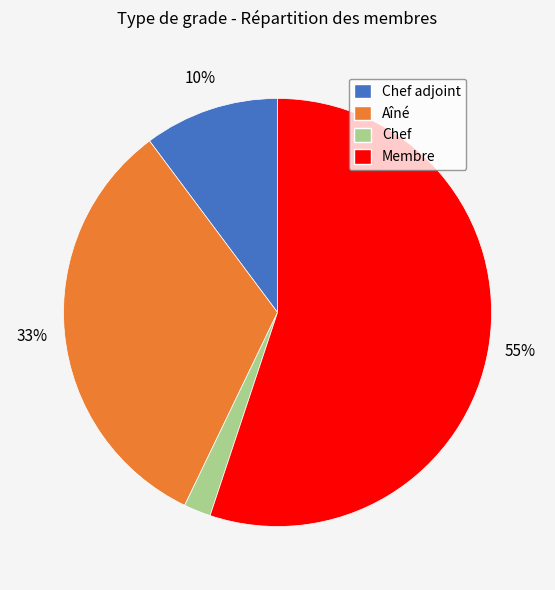

Approximately how many times larger is the value at Aîné compared to Membre?

0.6